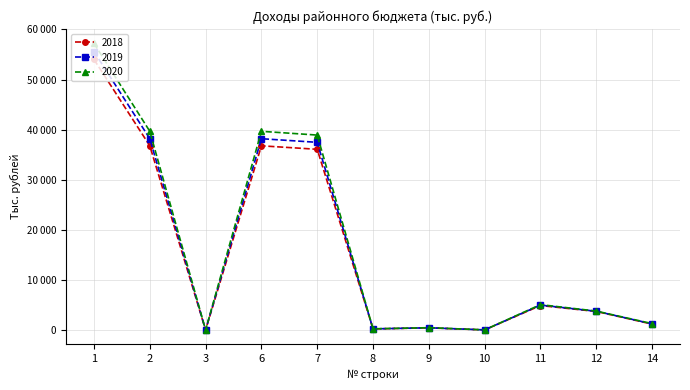

What is the lowest value of the 2018 series?

11